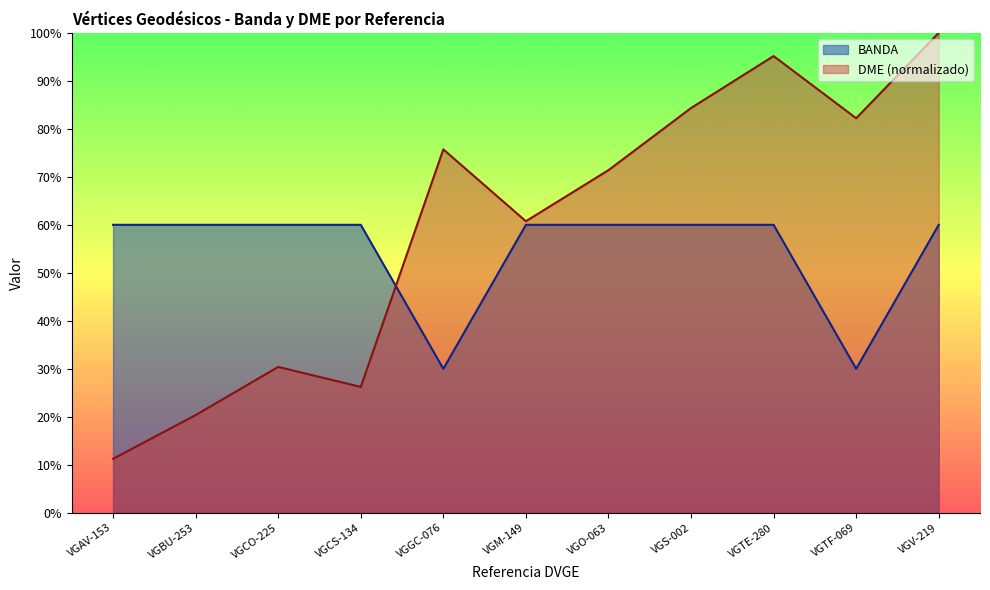

How many intersections are there between DME and BANDA?

1